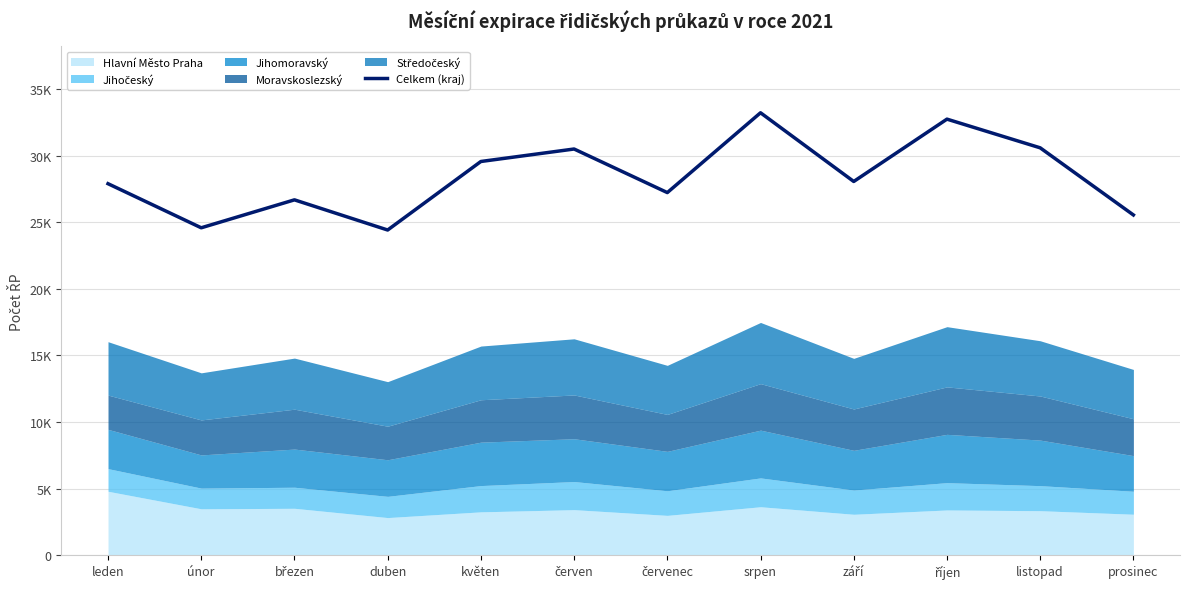

Which label corresponds to the smallest value in the chart?

duben